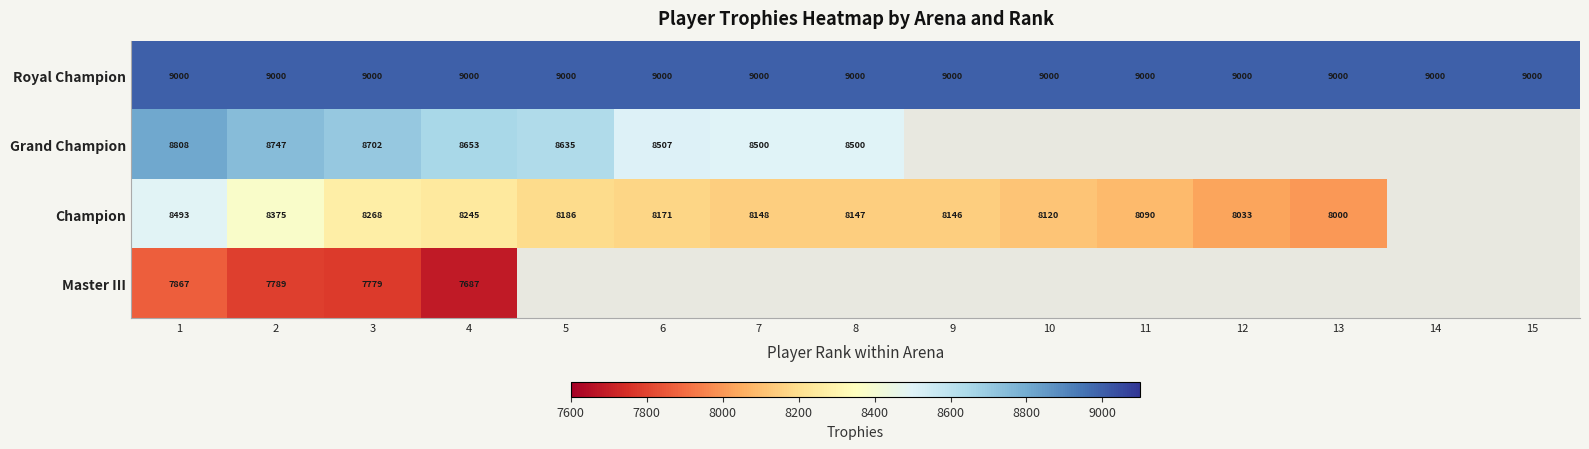

How many categories are shown in the chart?

15